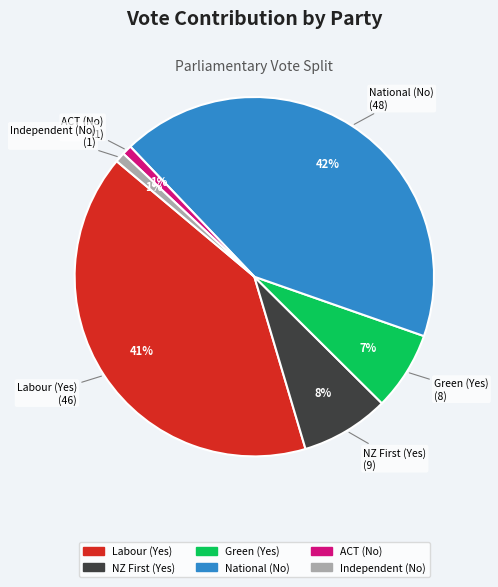

What percentage is the National (No) slice, to the nearest percent?

42%